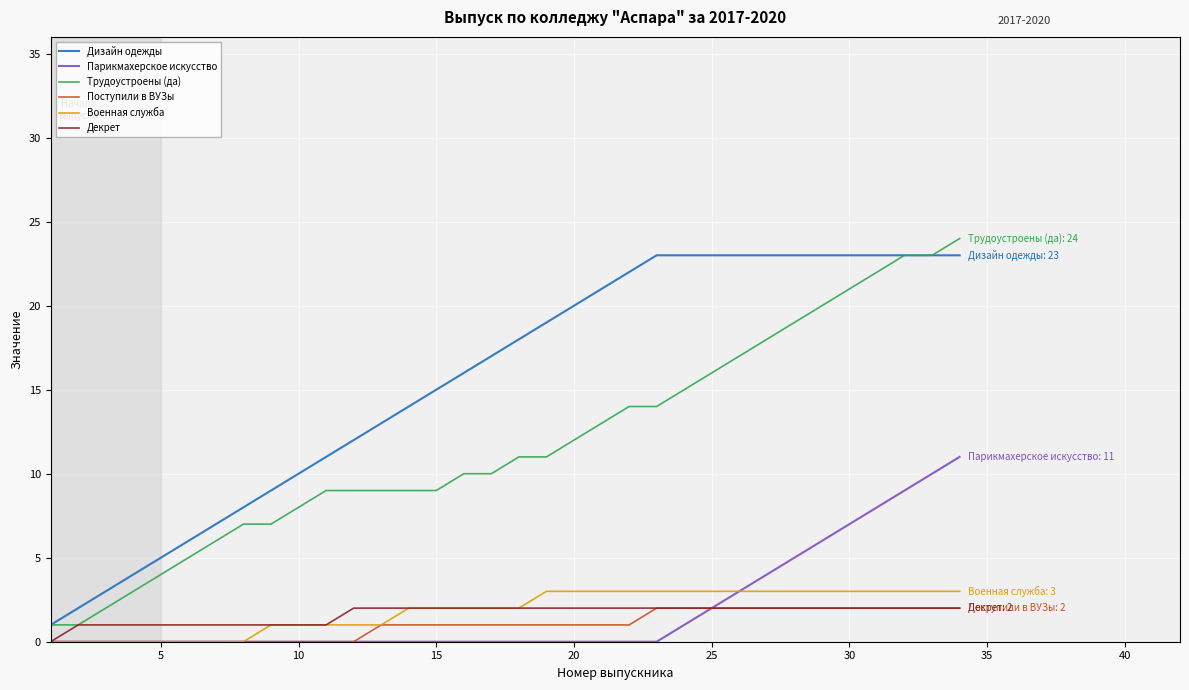

What is the maximum value for Трудоустроены (да)?

24